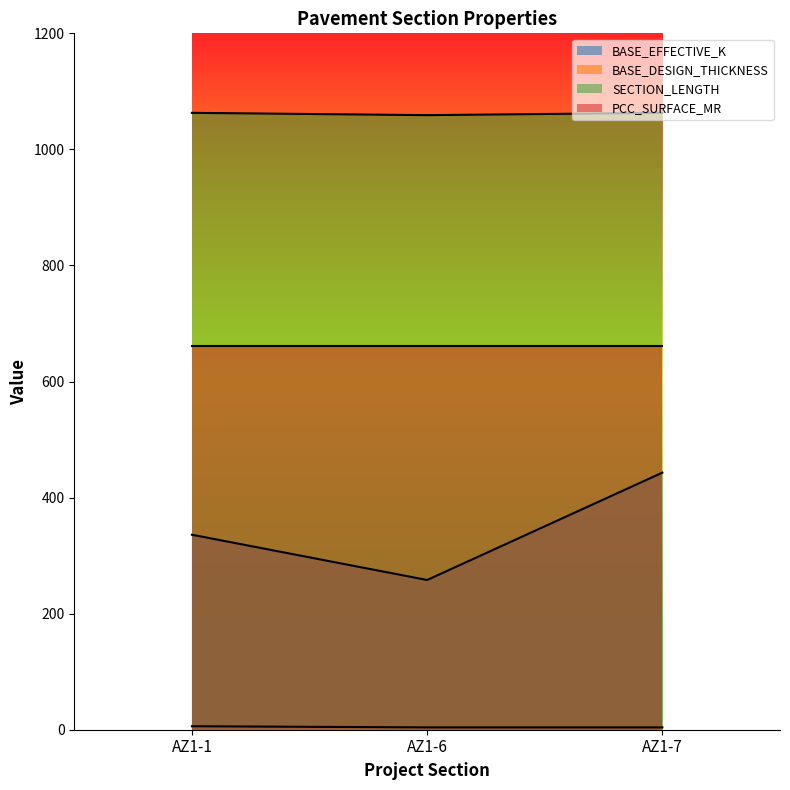

At which label is BASE_EFFECTIVE_K closest to 350?

AZ1-1